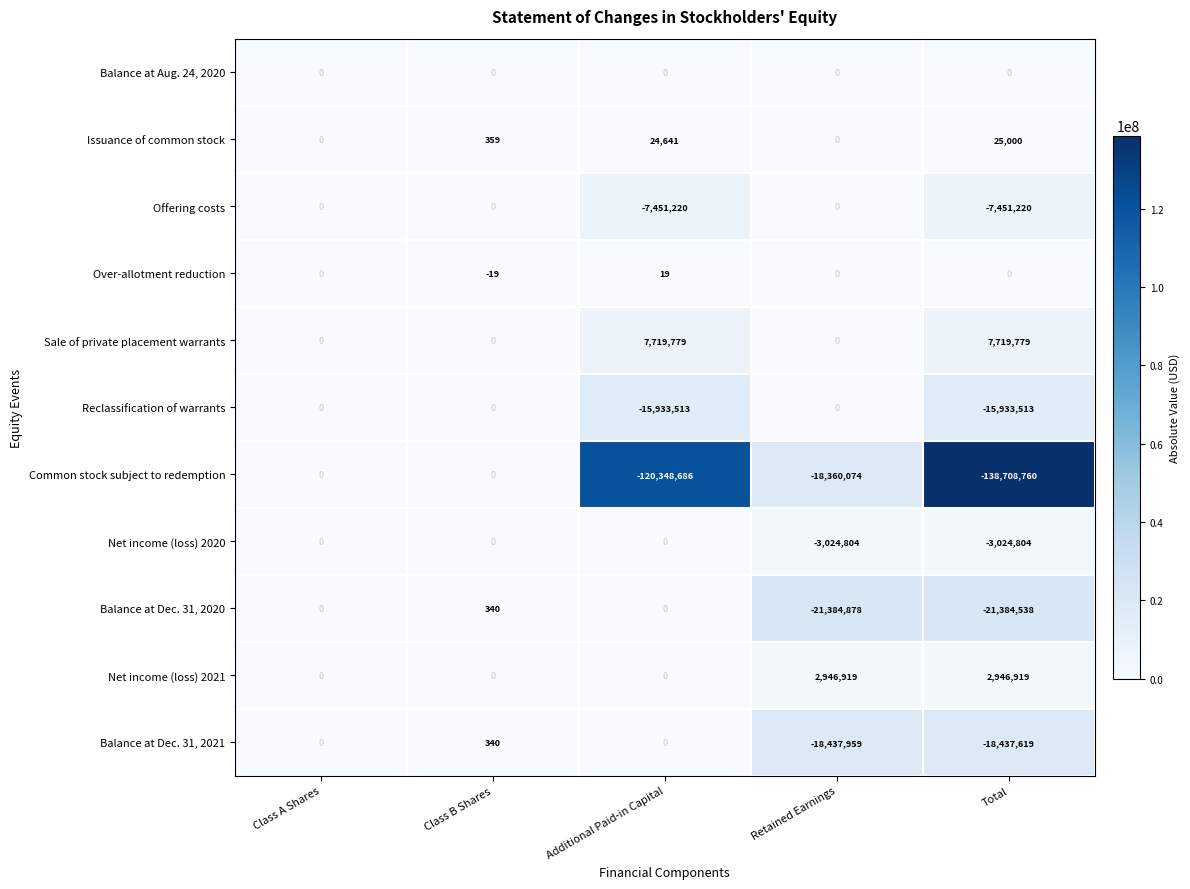

What is the total value across all series at Retained Earnings?

-58260796